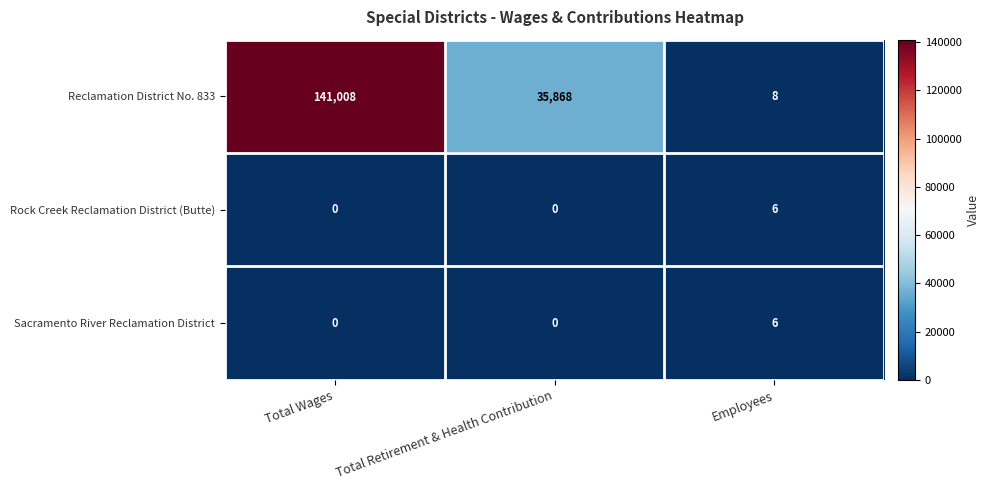

What value does the Rock Creek Reclamation District (Butte) series have at Employees?

6